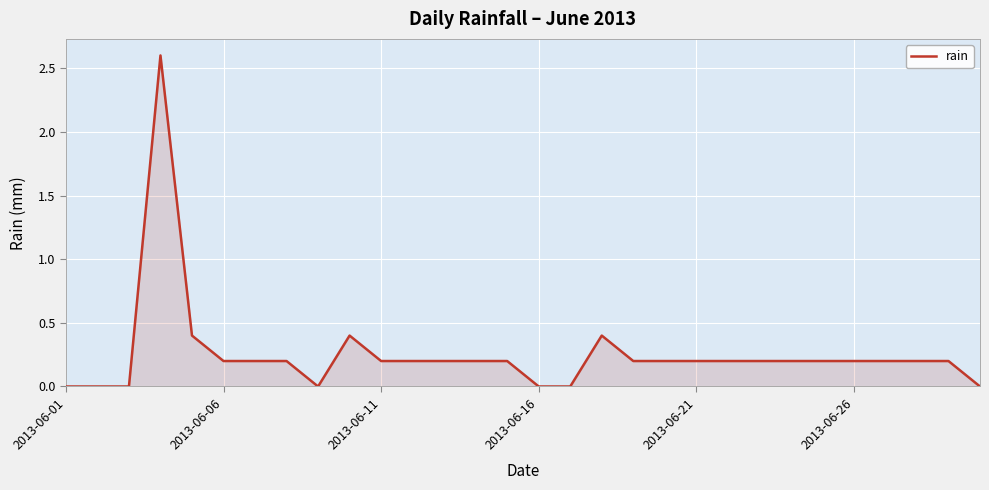

What is the difference between the maximum and minimum values?

2.6